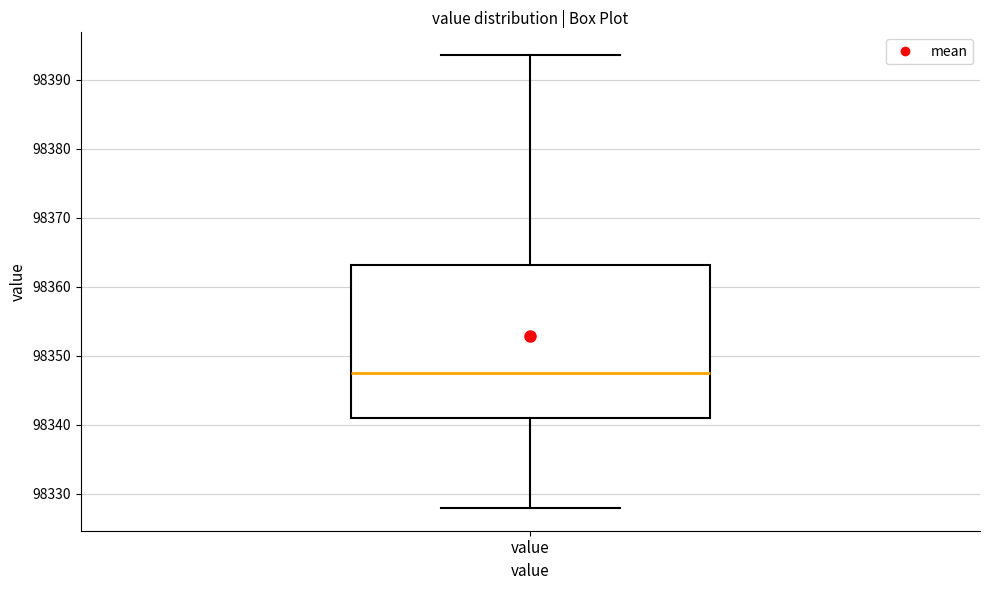

Read this box plot against the y-axis: the position of the median line, the range covered by the box, and the ends of both whiskers. The values are not printed on the chart, so give them approximately, as read against the axis.

median 98348, box 98341 to 98363, whiskers 98328 to 98394